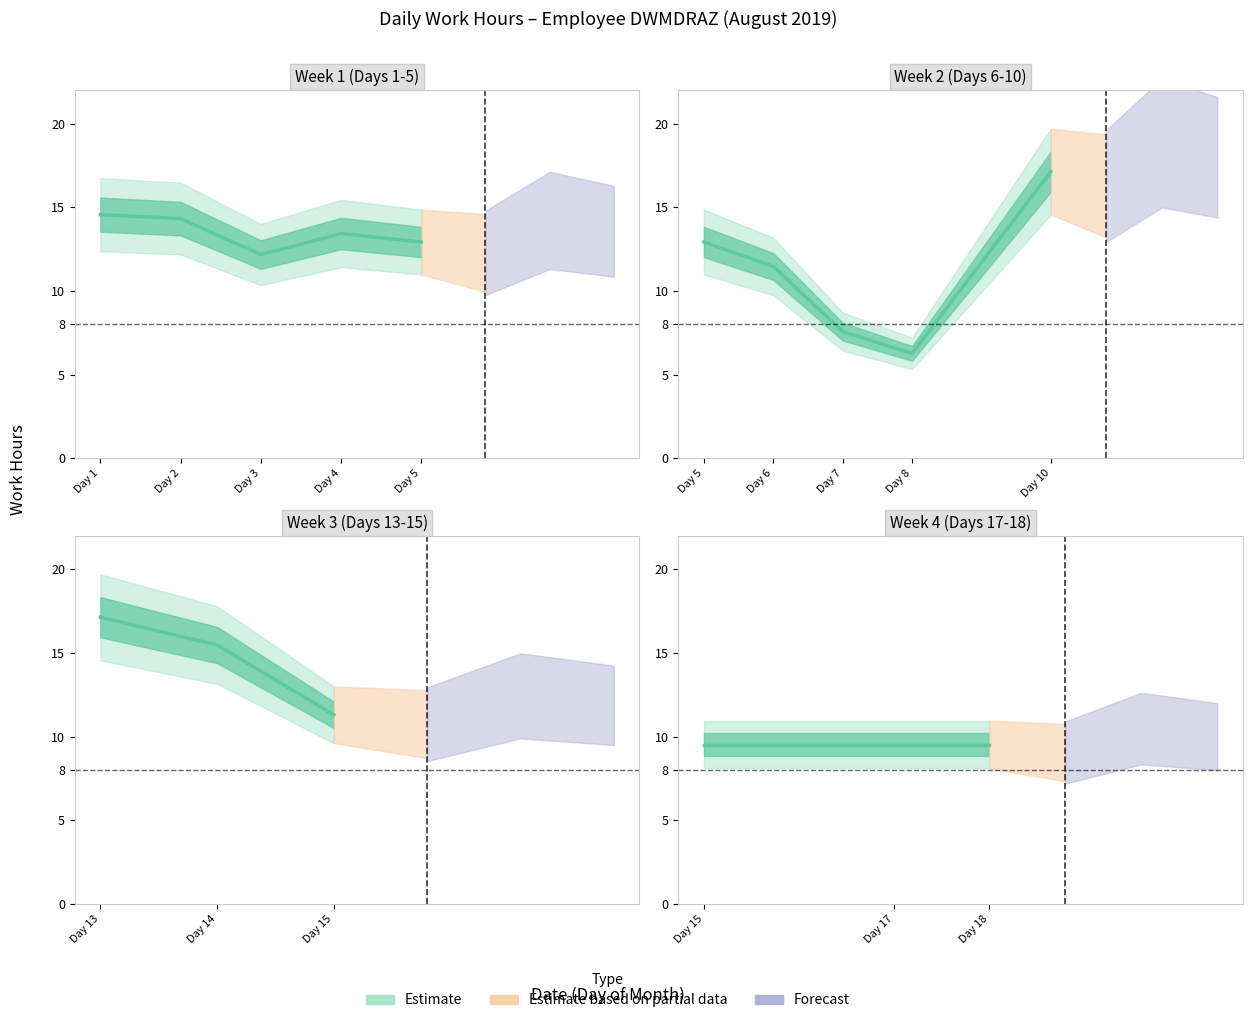

True or false: there are more than 2 points higher than both neighbors.

False